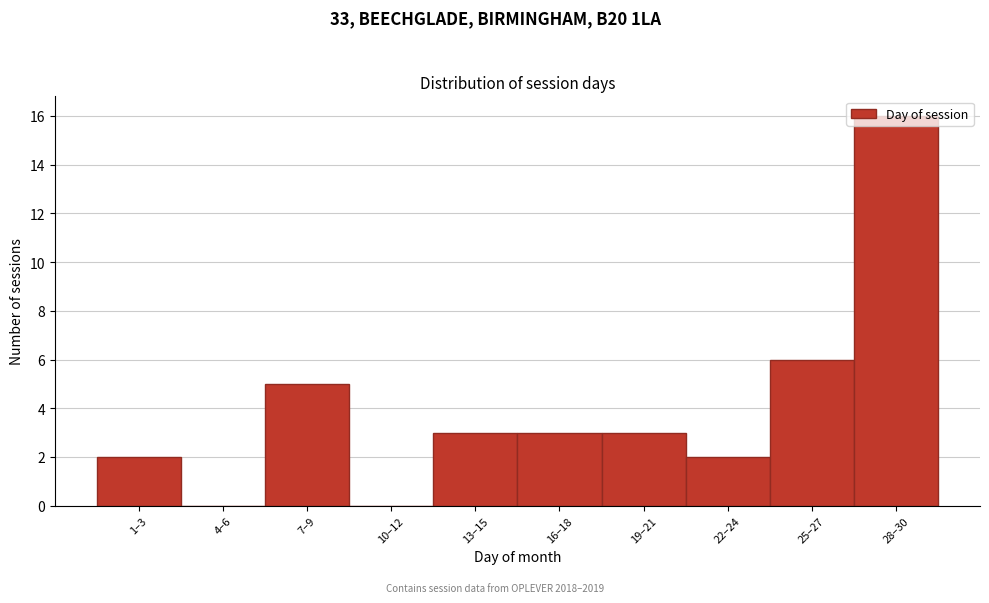

What is the change in value from 7–9 to 22–24?

-3